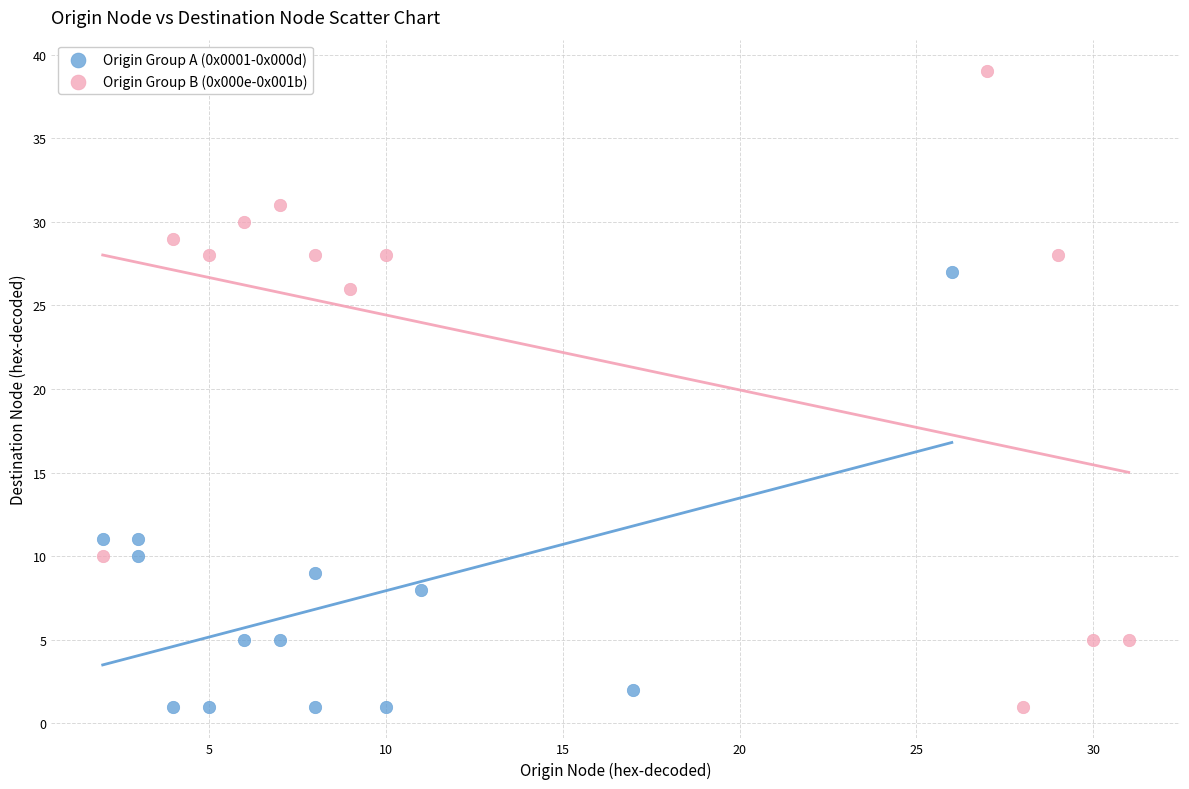

Which series contains the highest Y value?

Origin Group B (0x000e-0x001b)